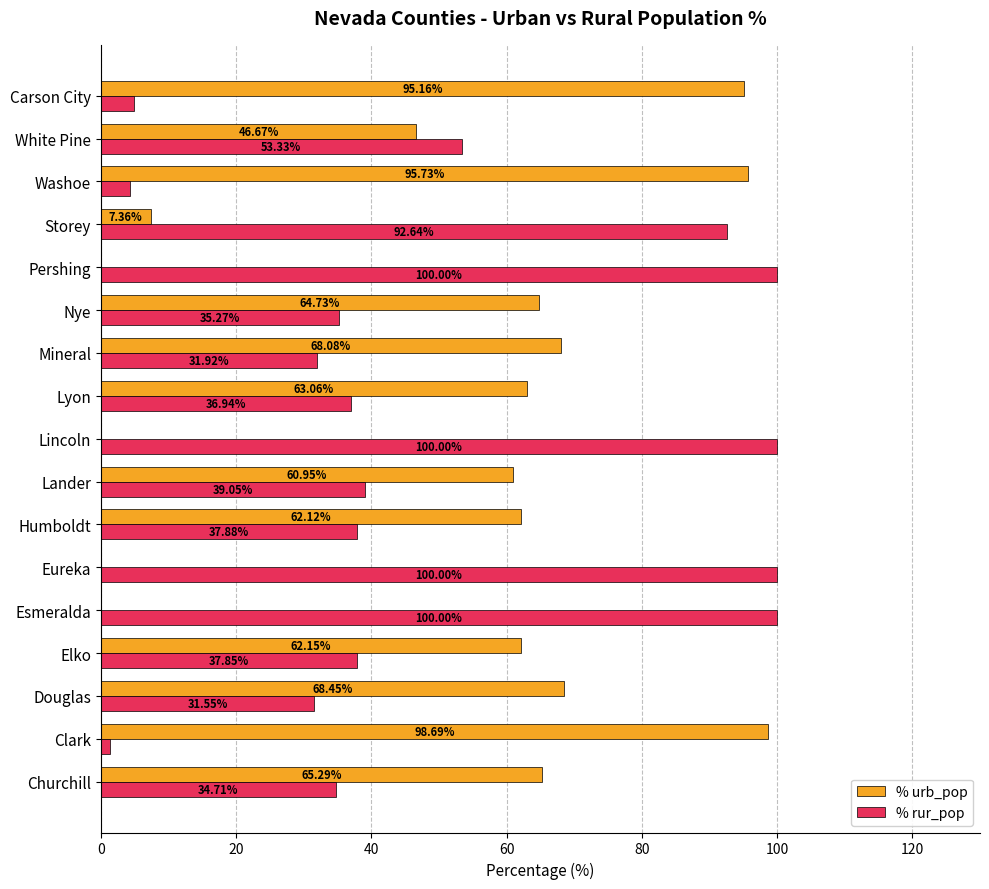

Is the value of % urb_pop at Douglas greater than the value of % rur_pop at Storey?

No